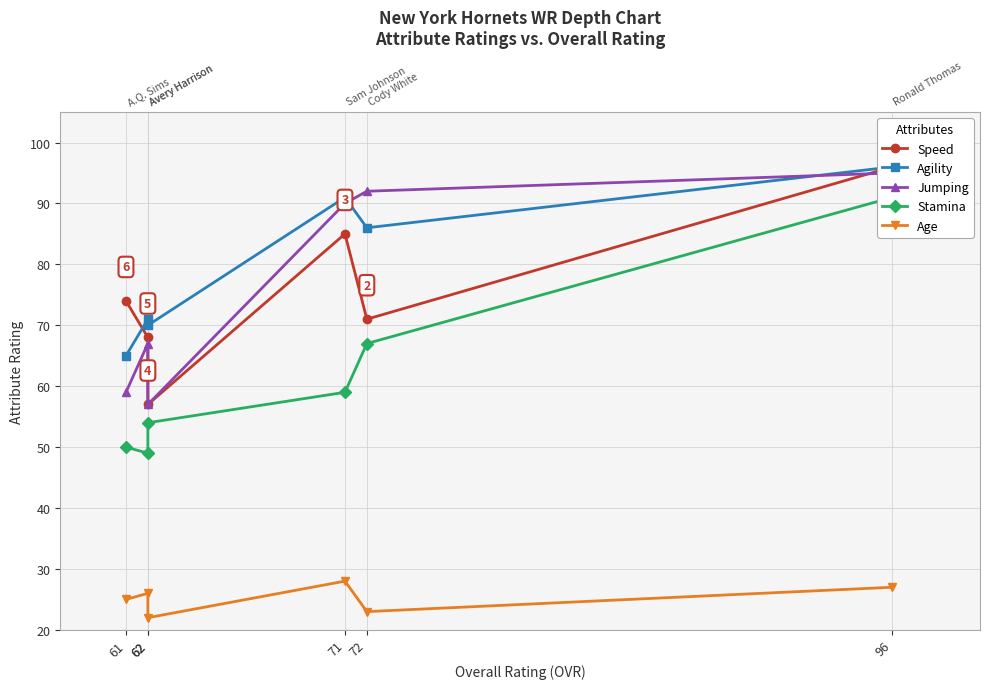

What are all the series names shown in the legend?

Speed, Agility, Jumping, Stamina, Age